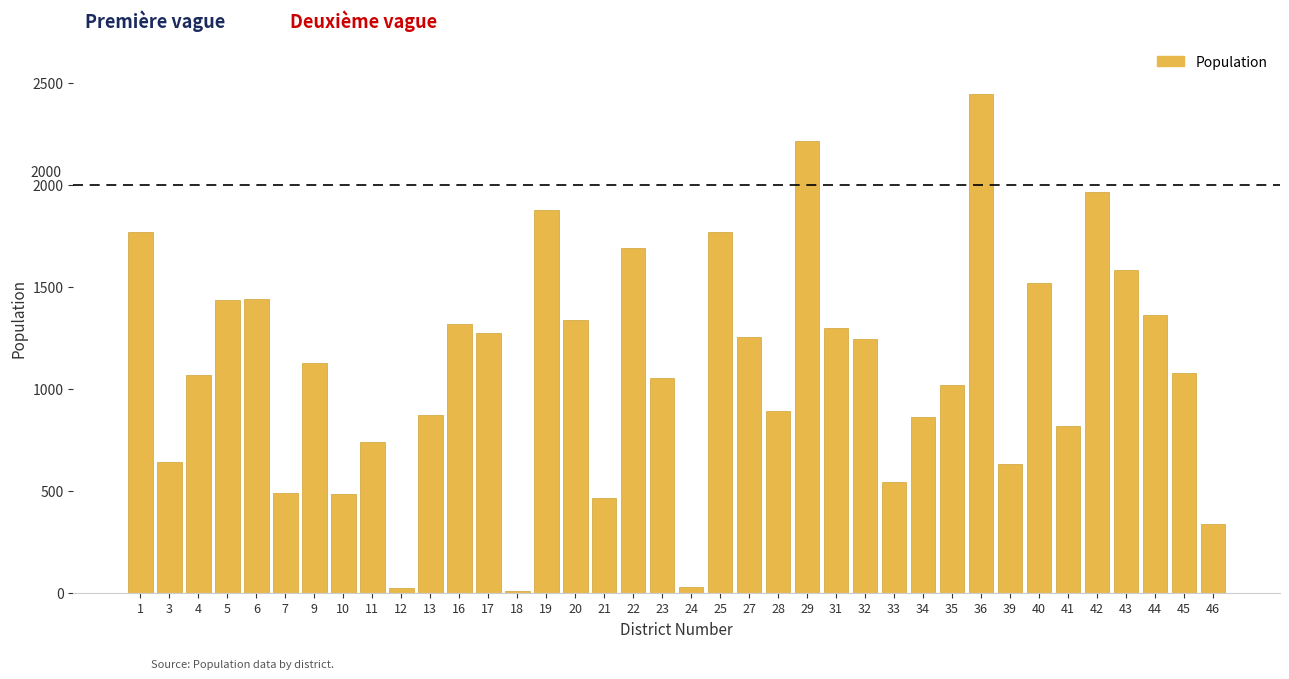

The value at 32 is 1244. True or false?

True